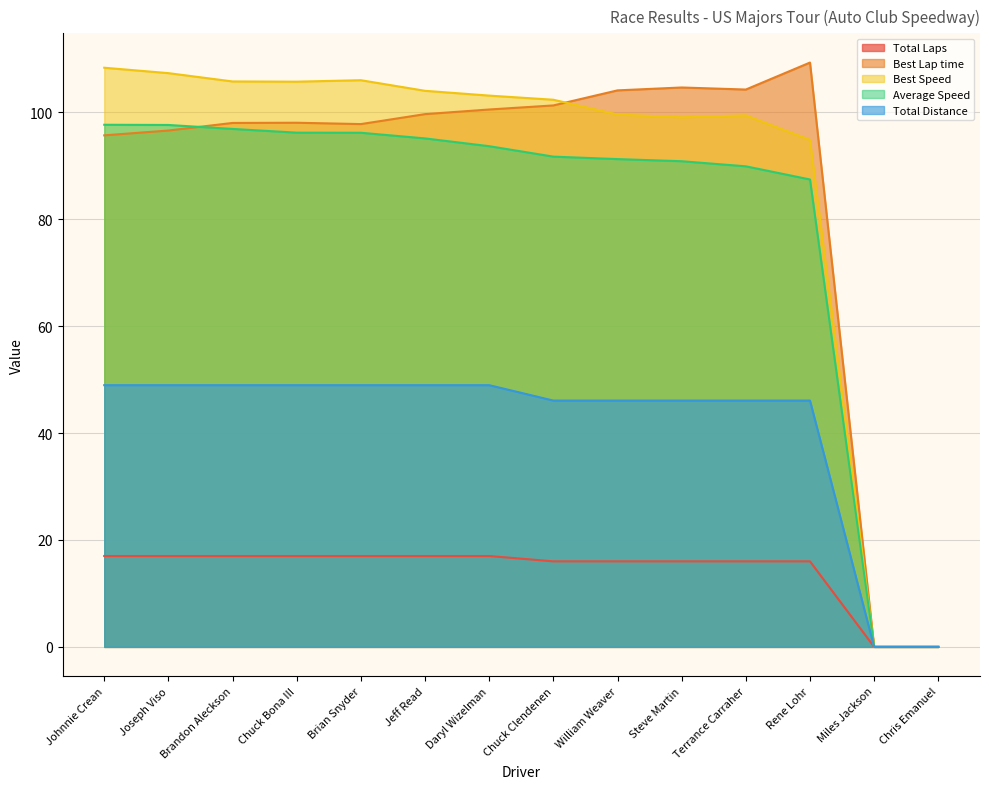

True or false: Total Laps and Best Speed intersect in this chart.

False